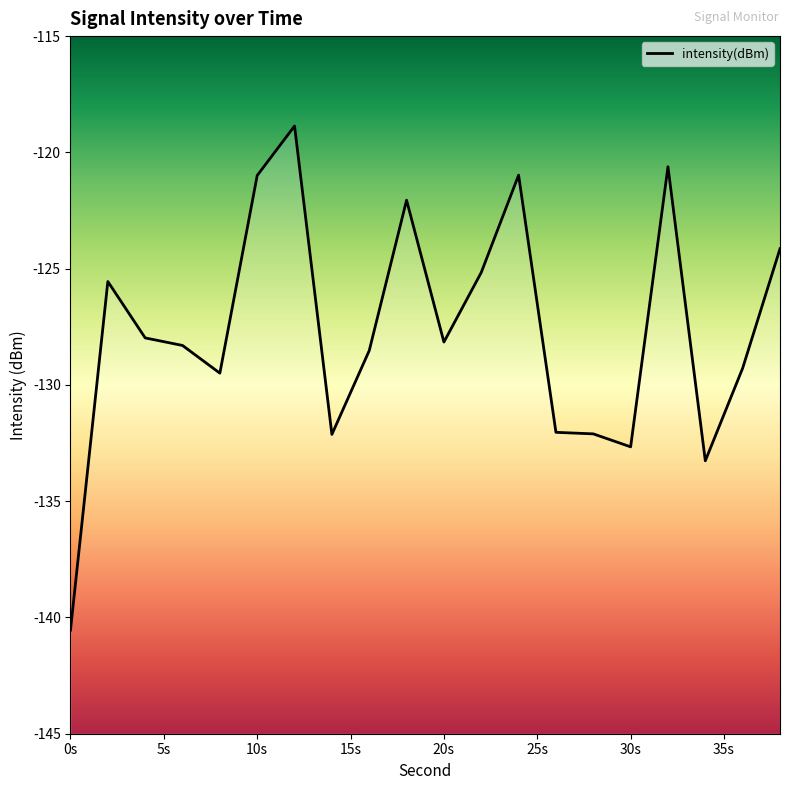

The value at 10s is -30.5. True or false?

False